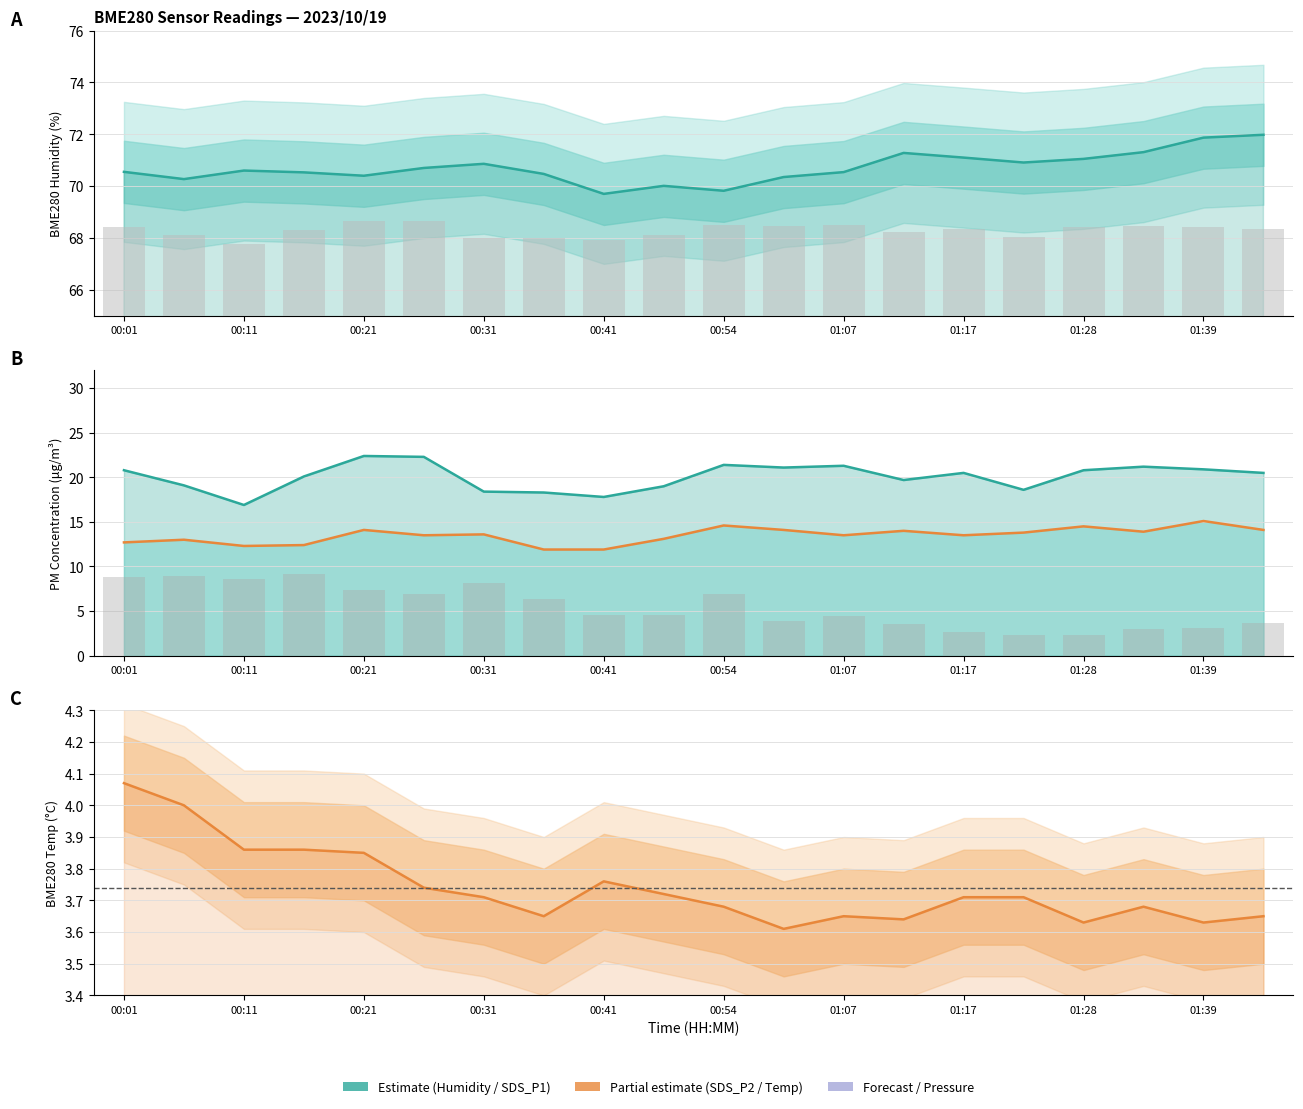

What is the minimum value shown in the chart?

3.6